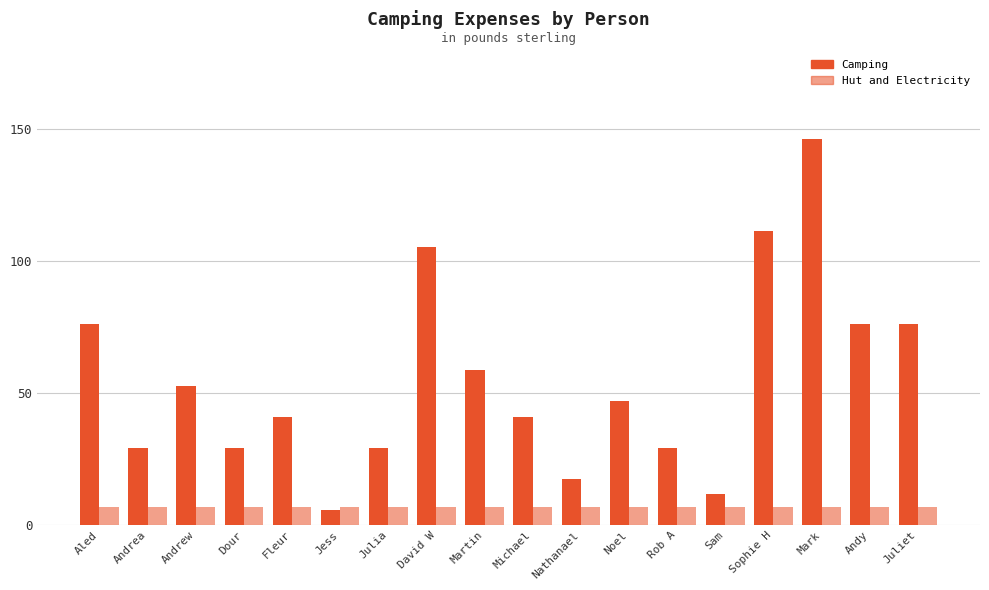

How many data points does each series have?

18